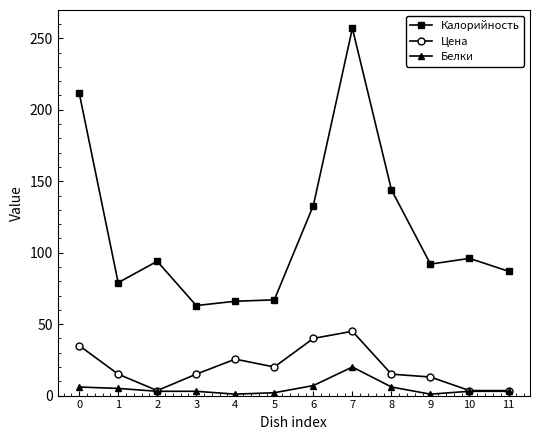

What is the minimum value shown in the chart?

1.0